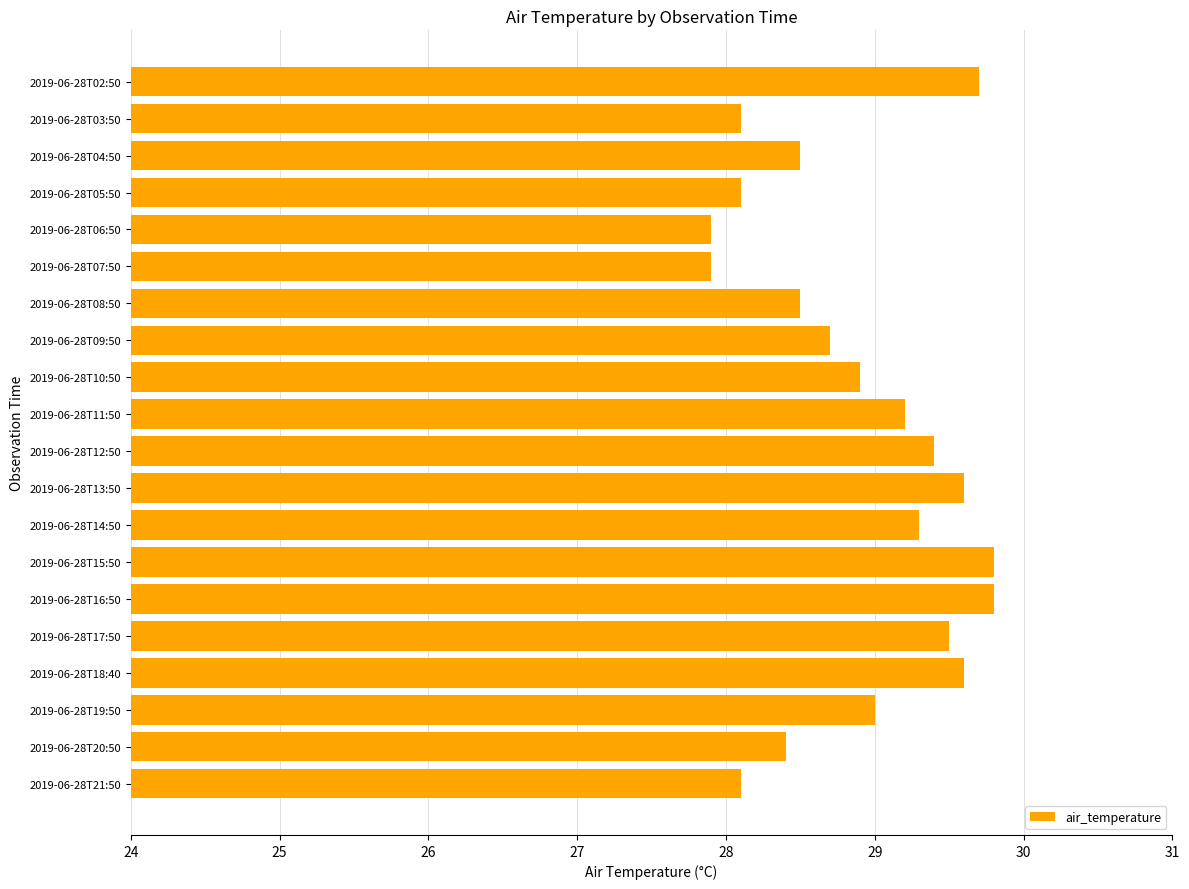

Reading top to bottom, list all the values displayed in this chart.

2019-06-28T02:50=29.7	2019-06-28T03:50=28.1	2019-06-28T04:50=28.5	2019-06-28T05:50=28.1	2019-06-28T06:50=27.9	2019-06-28T07:50=27.9	2019-06-28T08:50=28.5	2019-06-28T09:50=28.7	2019-06-28T10:50=28.9	2019-06-28T11:50=29.2	2019-06-28T12:50=29.4	2019-06-28T13:50=29.6	2019-06-28T14:50=29.3	2019-06-28T15:50=29.8	2019-06-28T16:50=29.8	2019-06-28T17:50=29.5	2019-06-28T18:40=29.6	2019-06-28T19:50=29.0	2019-06-28T20:50=28.4	2019-06-28T21:50=28.1